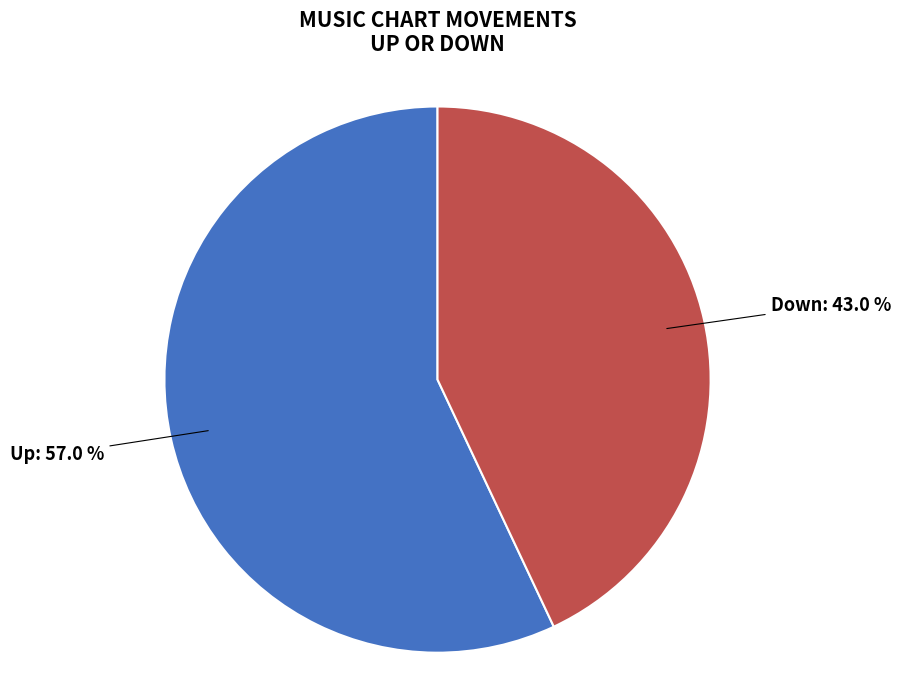

Rank the categories by value from lowest to highest.

Down, Up